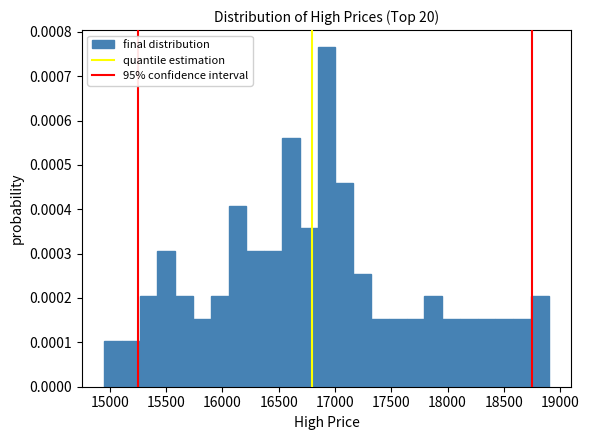

Around what value on the x-axis is the tallest bar? Give the approximate position of its centre, as read against the axis.

16950